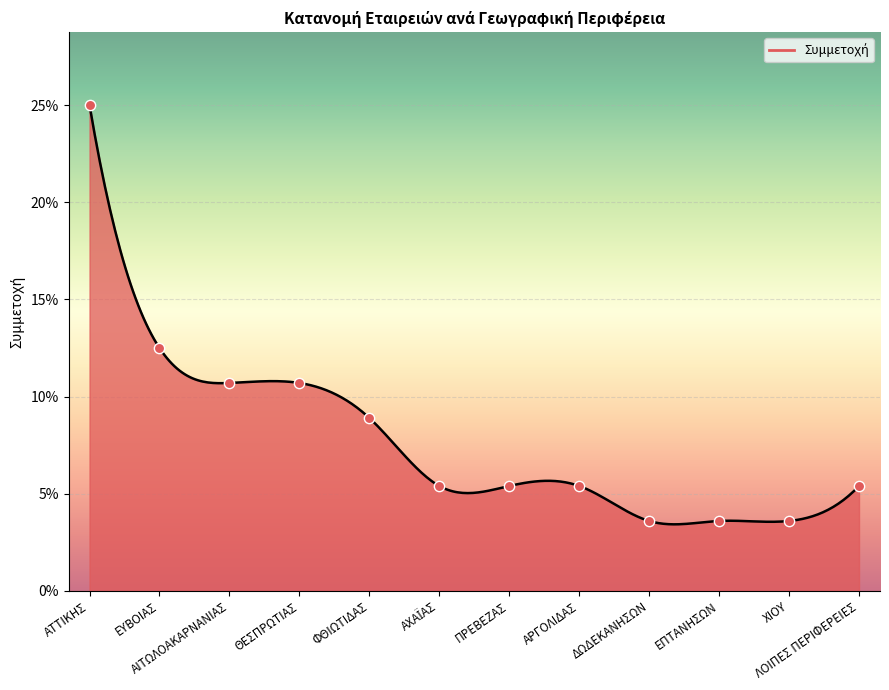

What is the change in value from ΑΤΤΙΚΗΣ to ΑΧΑΪΑΣ?

-0.2